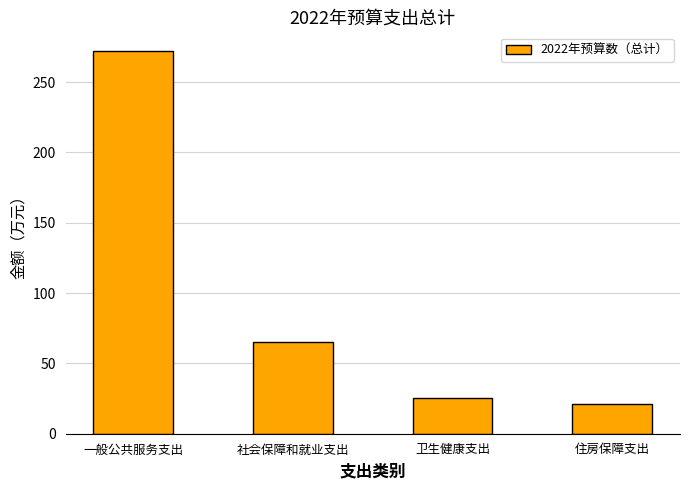

Which category has the highest value across all series?

一般公共服务支出